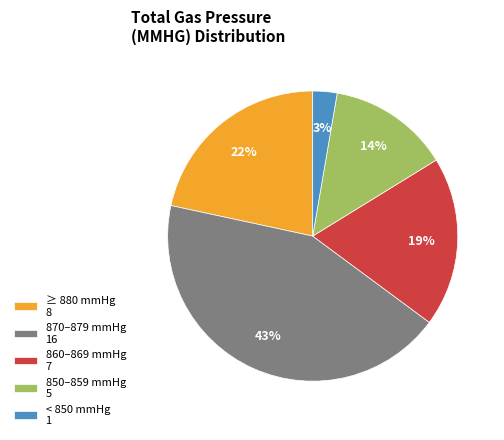

Is 860–869 mmHg 7 the majority of the pie?

No